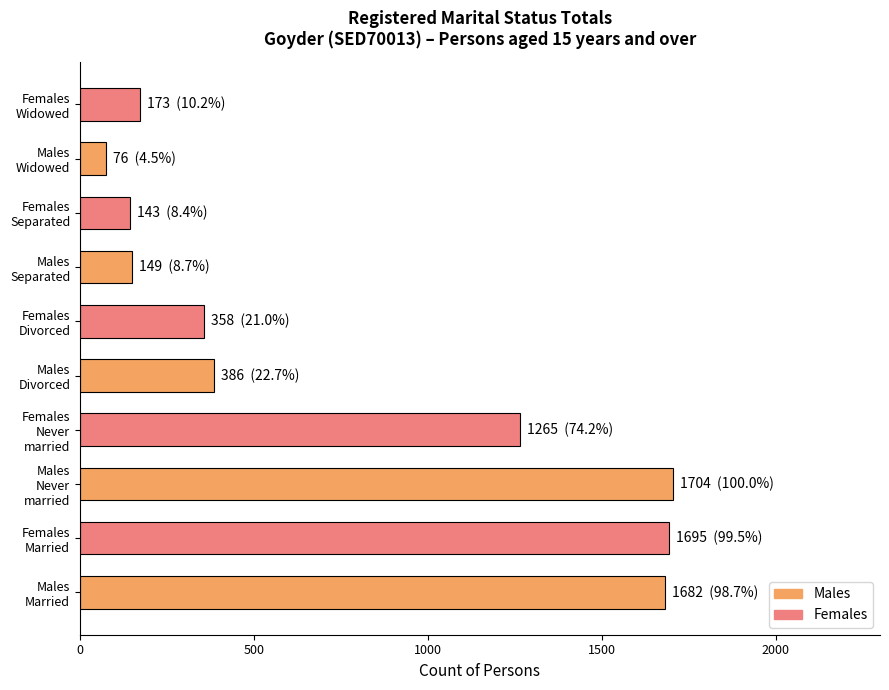

What is the minimum value shown in the chart?

76